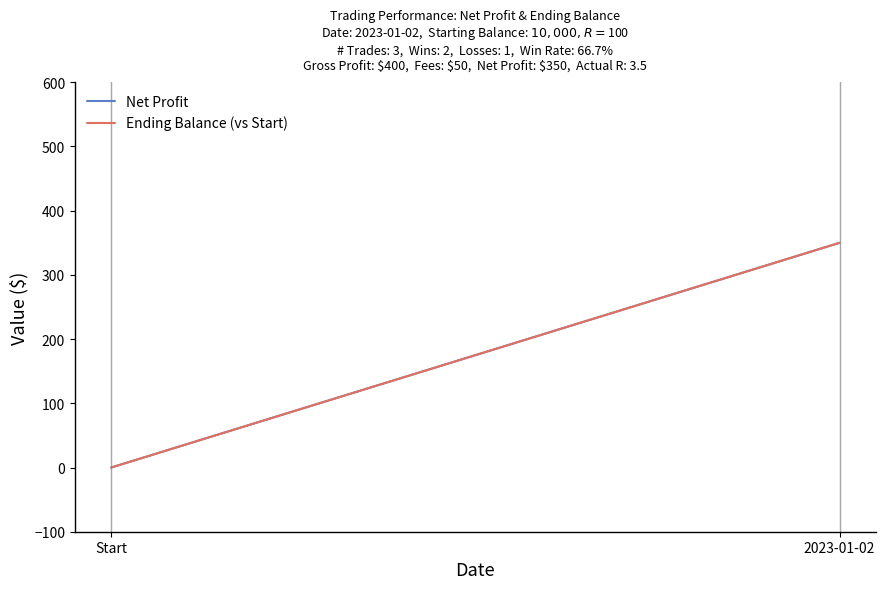

Between Start and 2023-01-02, which series saw the biggest shift?

Net Profit